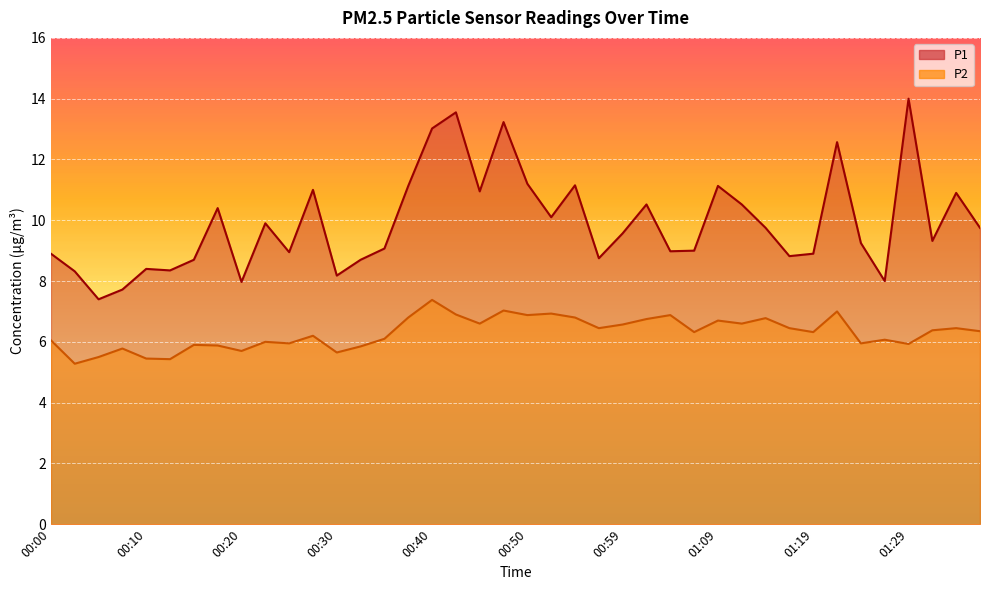

What is the difference between the highest and lowest values at 01:14?

3.0